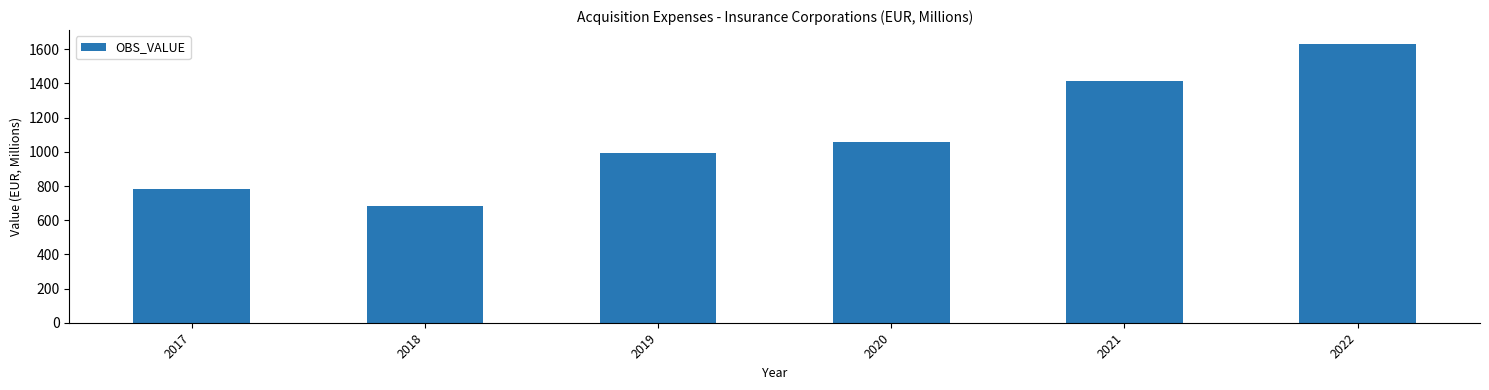

Which has a higher value, 2020 or 2017?

2020